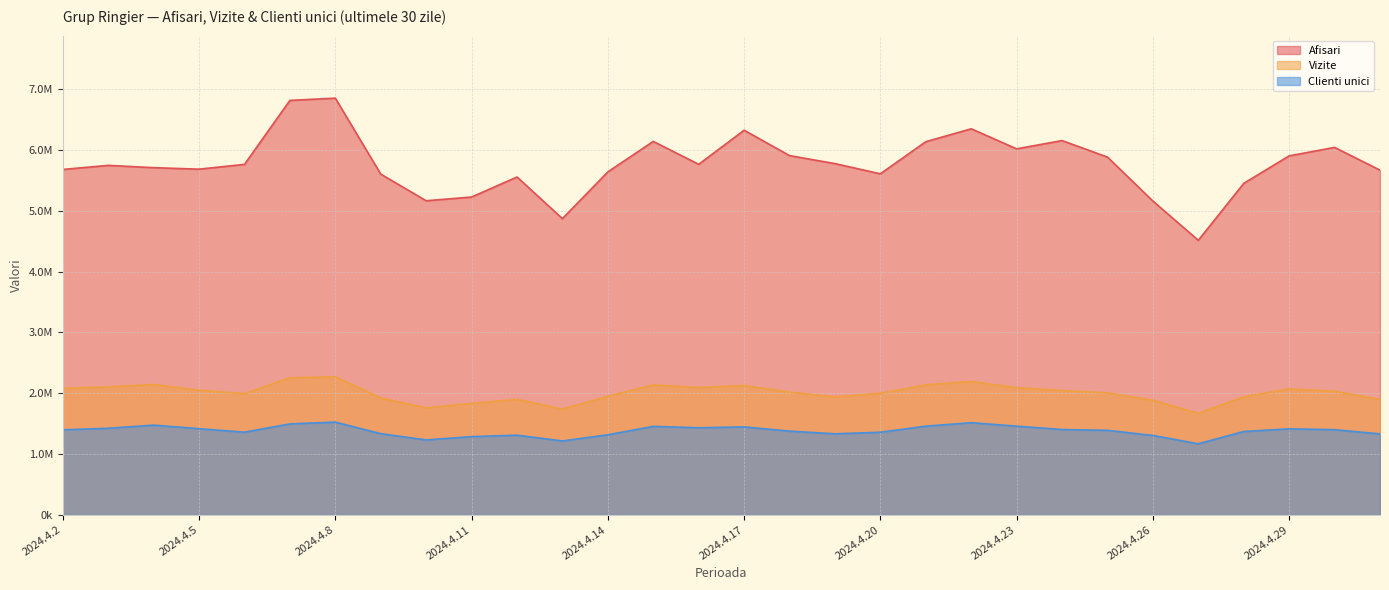

Which series has the largest total across all categories?

Afisari